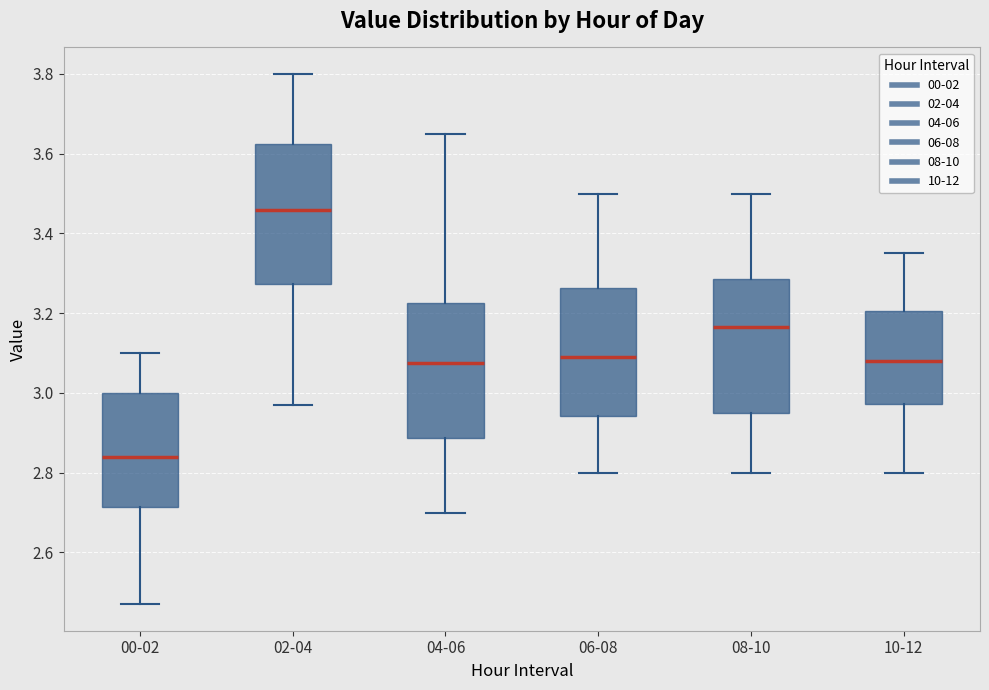

Reading left to right, transcribe this box plot: for each box, give where its median line is, the range the box spans, and where its two whiskers end, as read against the y-axis. The values are not printed on the chart, so give them approximately, as read against the axis.

00-02: median 2.84, box 2.72 to 3.00, whiskers 2.48 to 3.10
02-04: median 3.46, box 3.28 to 3.62, whiskers 2.98 to 3.80
04-06: median 3.08, box 2.88 to 3.22, whiskers 2.70 to 3.66
06-08: median 3.10, box 2.94 to 3.26, whiskers 2.80 to 3.50
08-10: median 3.16, box 2.96 to 3.28, whiskers 2.80 to 3.50
10-12: median 3.08, box 2.98 to 3.20, whiskers 2.80 to 3.36